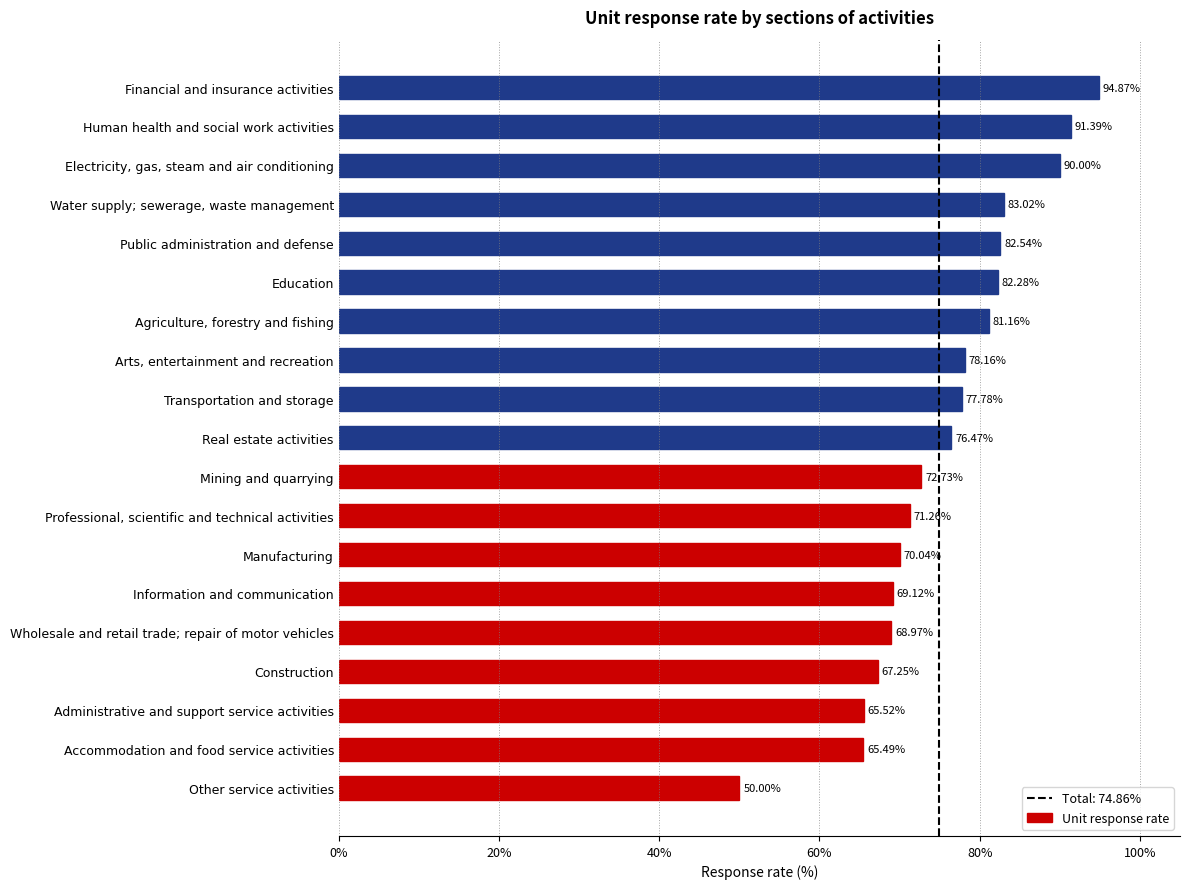

Approximately how many times larger is the value at Financial and insurance activities compared to Manufacturing?

1.4